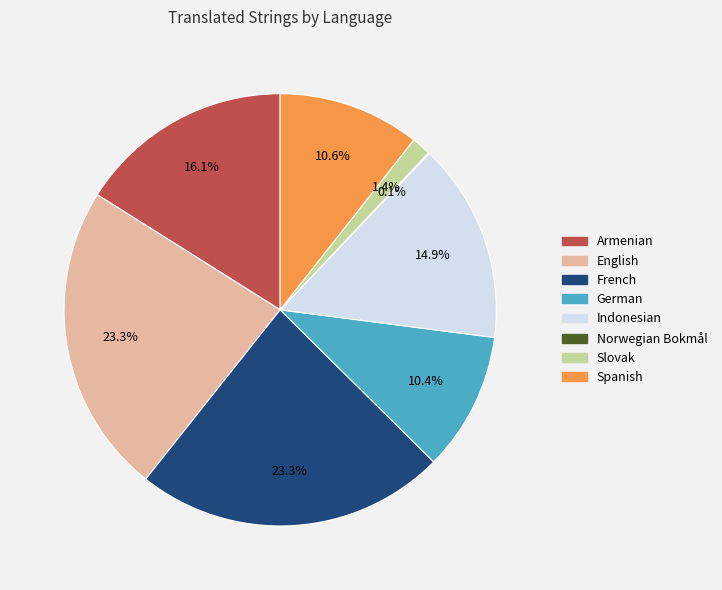

What is the ratio of the value at French to the value at English?

1.0